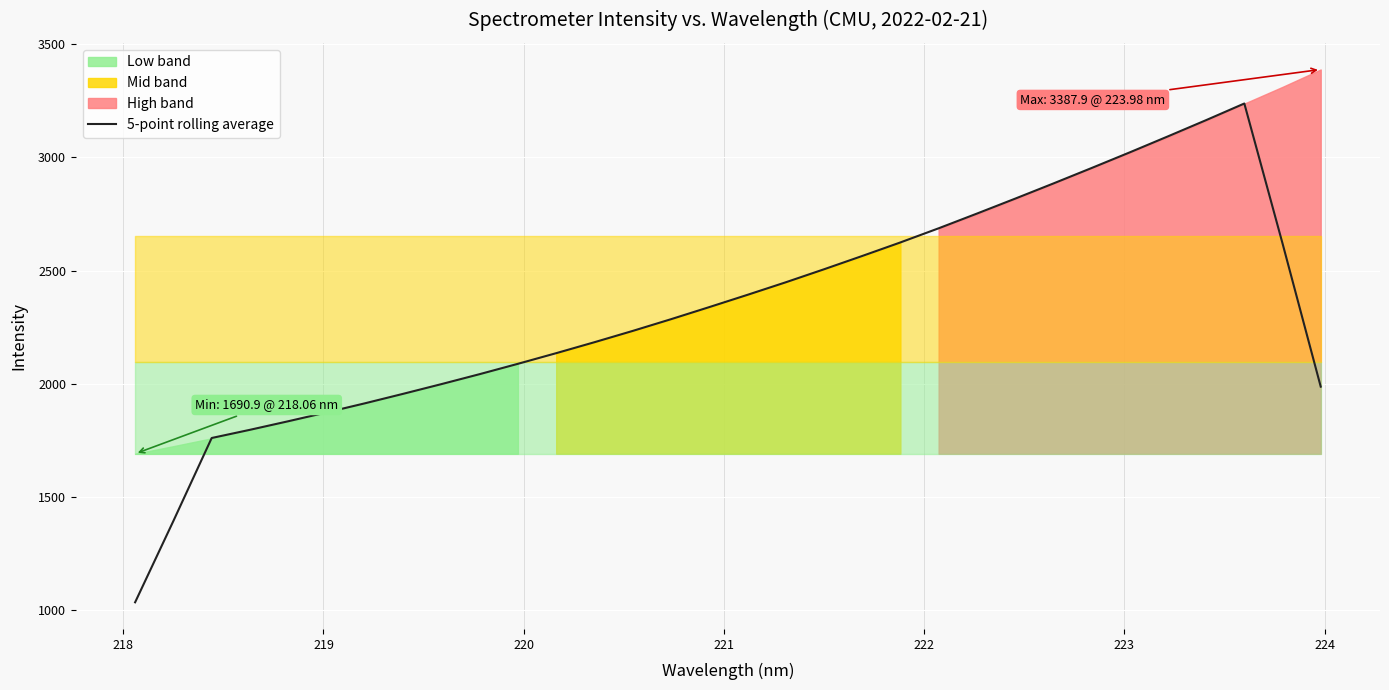

What is the maximum value for 5-point rolling average?

3237.6